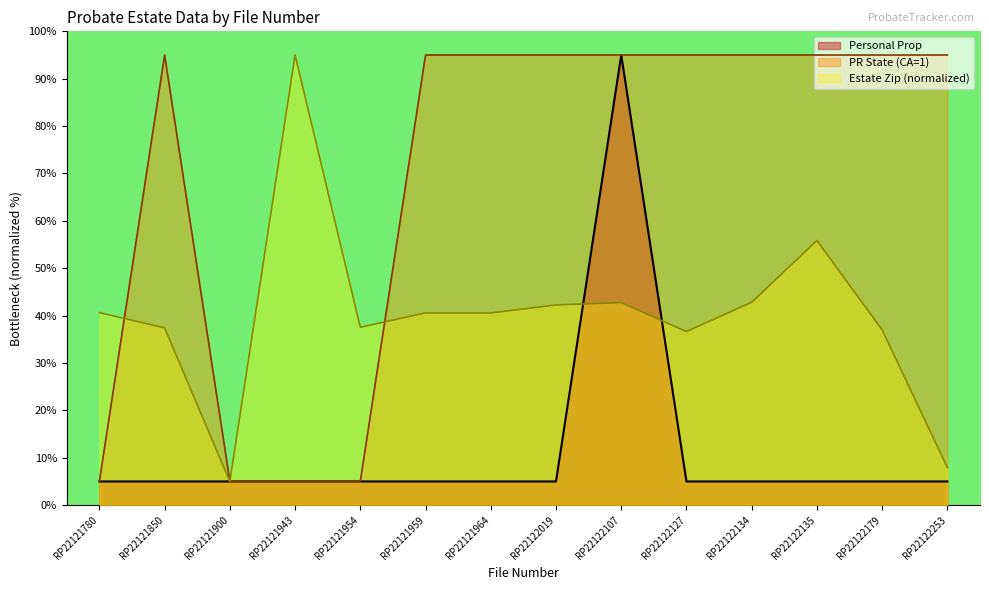

Where is the first local maximum for Personal Prop?

RP22122107